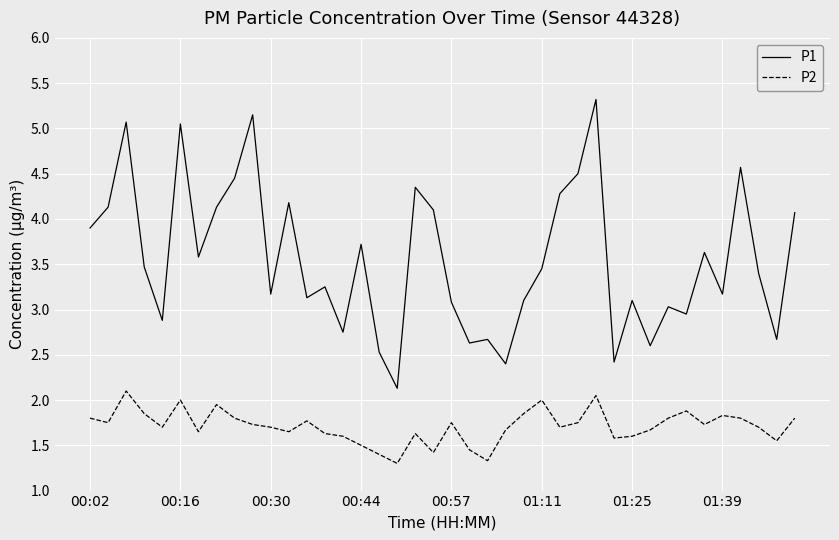

What are all the series names shown in the legend?

P1, P2